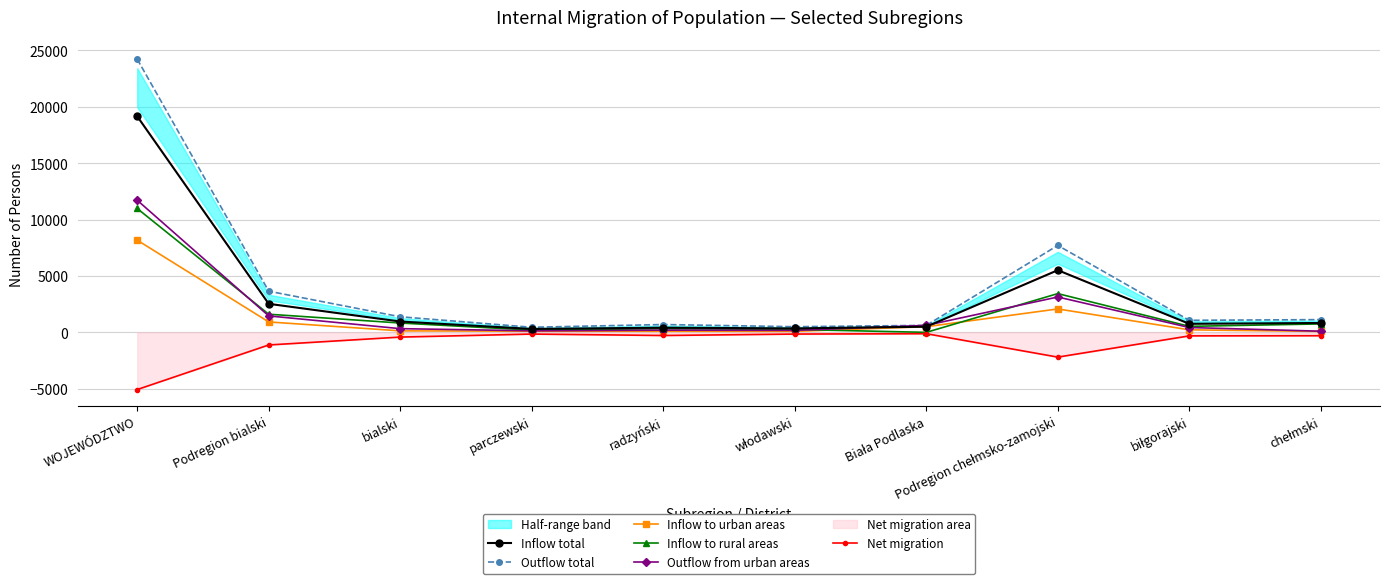

Which series has the largest total across all categories?

Outflow total